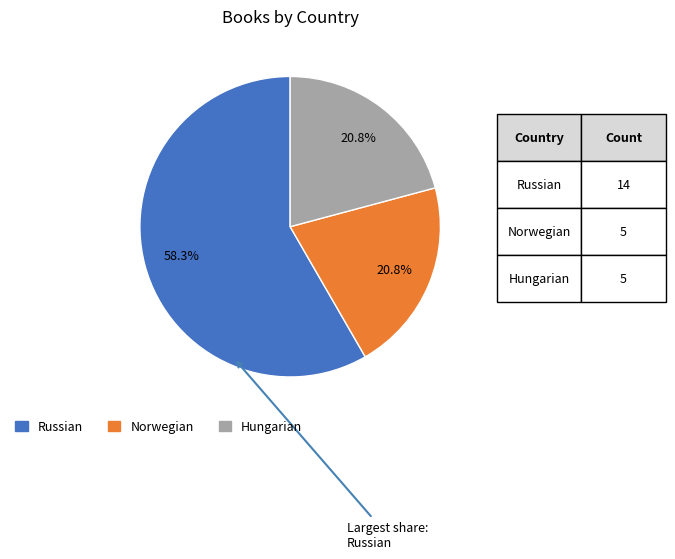

To the nearest percent, what is the combined percentage of Norwegian and Russian?

79%